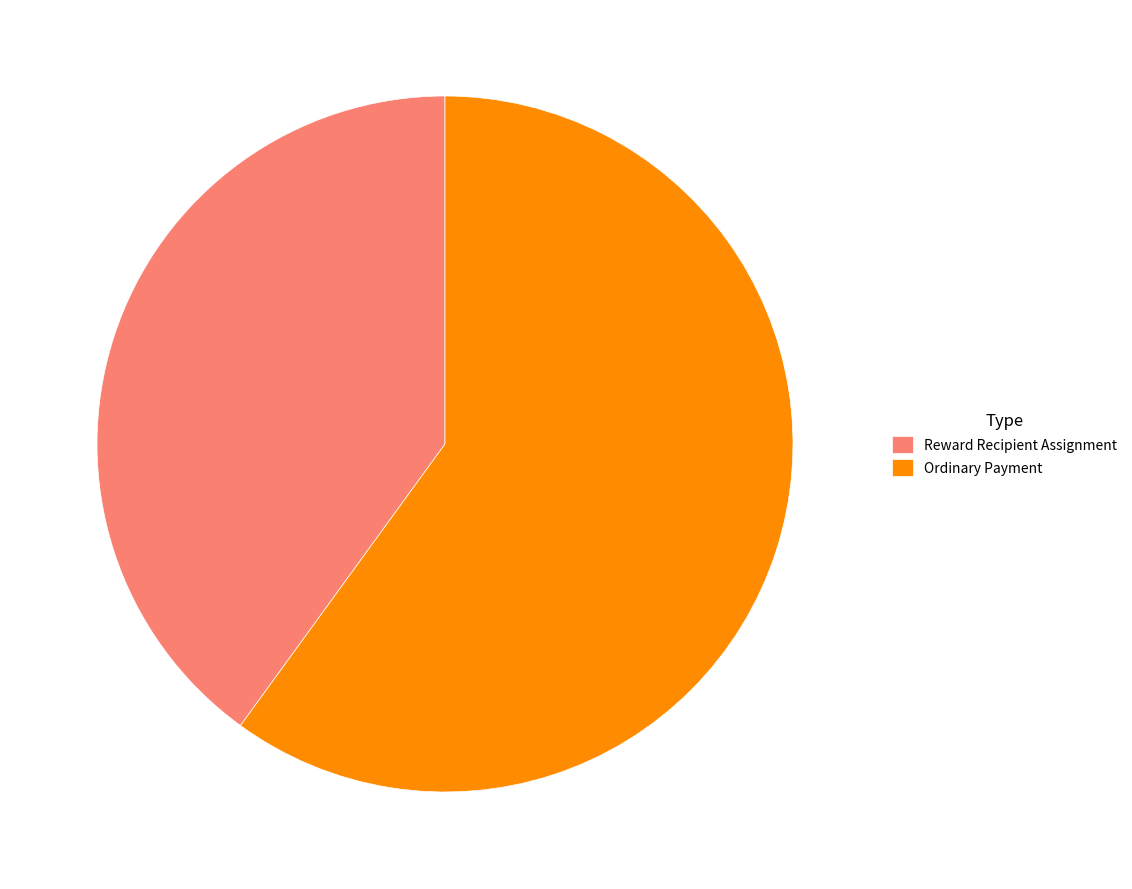

Is there a majority slice in this chart?

Yes